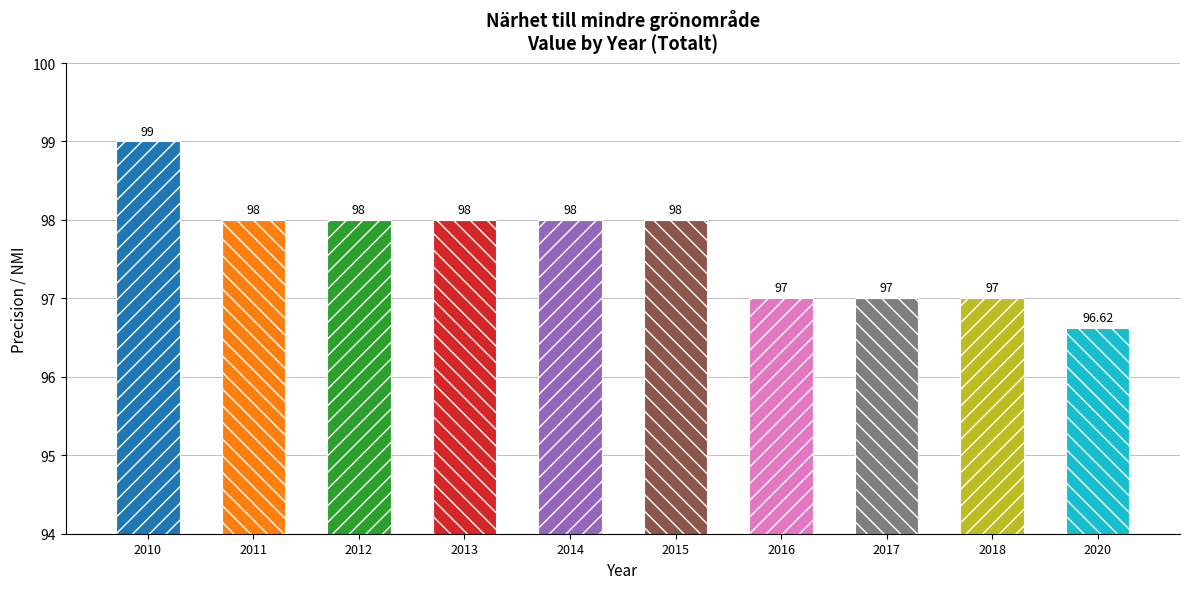

Reading left to right, list all the values displayed in this chart.

2010=99.0	2011=98.0	2012=98.0	2013=98.0	2014=98.0	2015=98.0	2016=97.0	2017=97.0	2018=97.0	2020=96.6